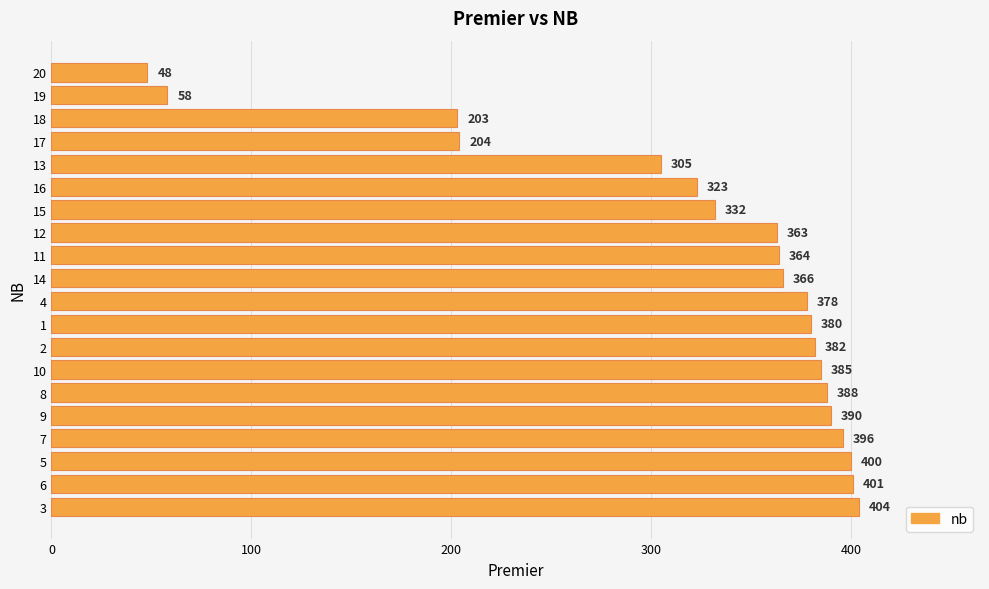

Which has a higher value, 8 or 5?

5